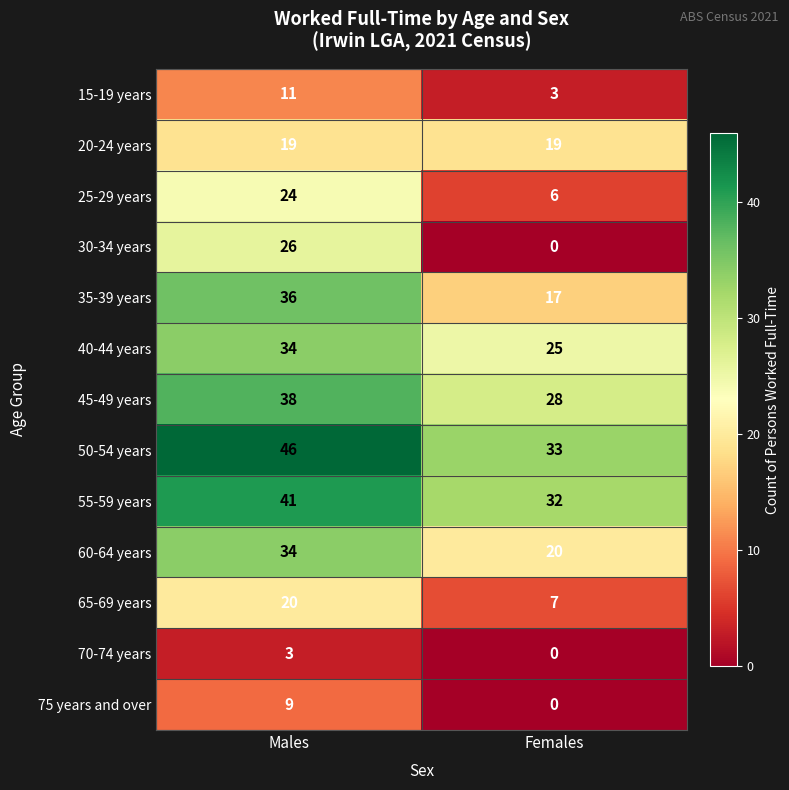

Reading left to right, transcribe all the data shown in this chart.

15-19 years: 11	3
20-24 years: 19	19
25-29 years: 24	6
30-34 years: 26	0
35-39 years: 36	17
40-44 years: 34	25
45-49 years: 38	28
50-54 years: 46	33
55-59 years: 41	32
60-64 years: 34	20
65-69 years: 20	7
70-74 years: 3	0
75 years and over: 9	0